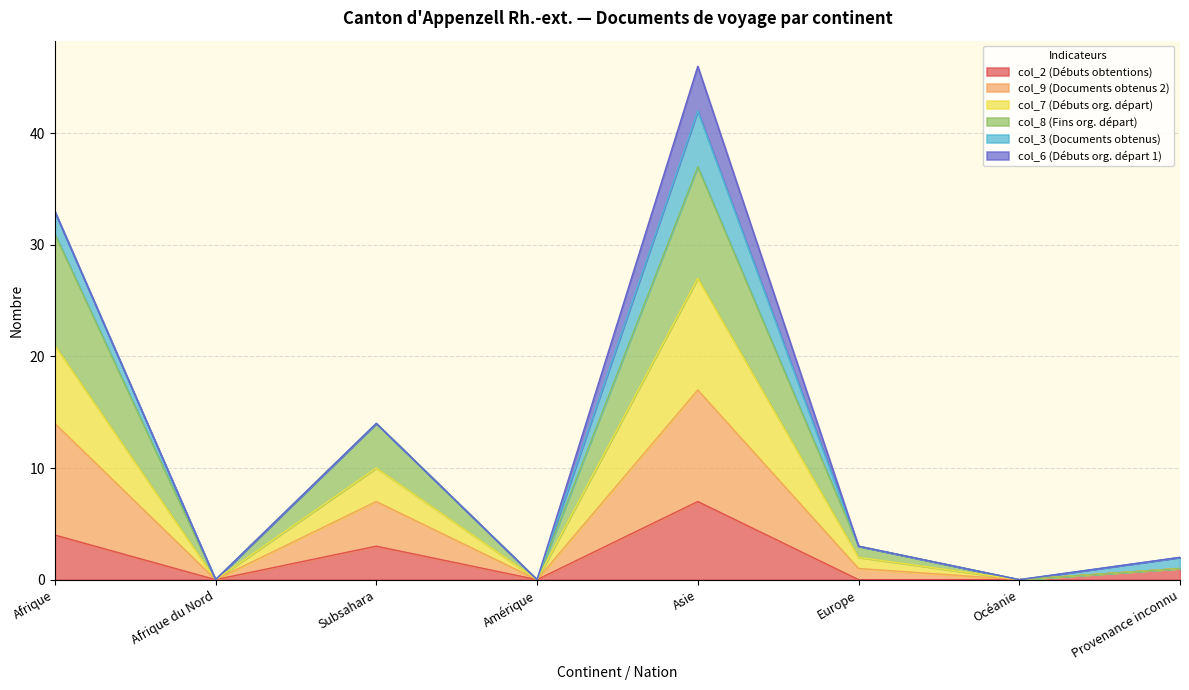

Does the chart have visible grid lines?

Yes